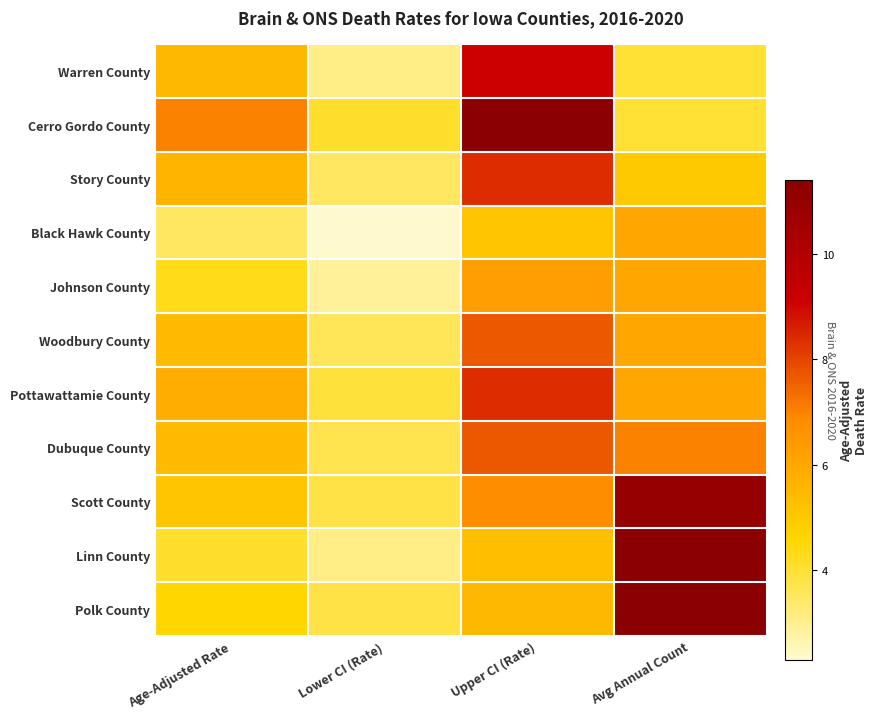

Reading right to left, list all the values displayed in this chart.

Warren County: Avg Annual Count=0.2	Upper CI (Rate)=0.7	Lower CI (Rate)=0.1	Age-Adjusted Rate=0.4
Cerro Gordo County: Avg Annual Count=0.2	Upper CI (Rate)=1.0	Lower CI (Rate)=0.2	Age-Adjusted Rate=0.5
Story County: Avg Annual Count=0.3	Upper CI (Rate)=0.7	Lower CI (Rate)=0.1	Age-Adjusted Rate=0.4
Black Hawk County: Avg Annual Count=0.4	Upper CI (Rate)=0.3	Lower CI (Rate)=0.0	Age-Adjusted Rate=0.1
Johnson County: Avg Annual Count=0.4	Upper CI (Rate)=0.4	Lower CI (Rate)=0.1	Age-Adjusted Rate=0.2
Woodbury County: Avg Annual Count=0.4	Upper CI (Rate)=0.6	Lower CI (Rate)=0.1	Age-Adjusted Rate=0.3
Pottawattamie County: Avg Annual Count=0.4	Upper CI (Rate)=0.7	Lower CI (Rate)=0.2	Age-Adjusted Rate=0.4
Dubuque County: Avg Annual Count=0.5	Upper CI (Rate)=0.6	Lower CI (Rate)=0.2	Age-Adjusted Rate=0.3
Scott County: Avg Annual Count=1.0	Upper CI (Rate)=0.5	Lower CI (Rate)=0.2	Age-Adjusted Rate=0.3
Linn County: Avg Annual Count=1.0	Upper CI (Rate)=0.3	Lower CI (Rate)=0.1	Age-Adjusted Rate=0.2
Polk County: Avg Annual Count=1.0	Upper CI (Rate)=0.4	Lower CI (Rate)=0.2	Age-Adjusted Rate=0.3